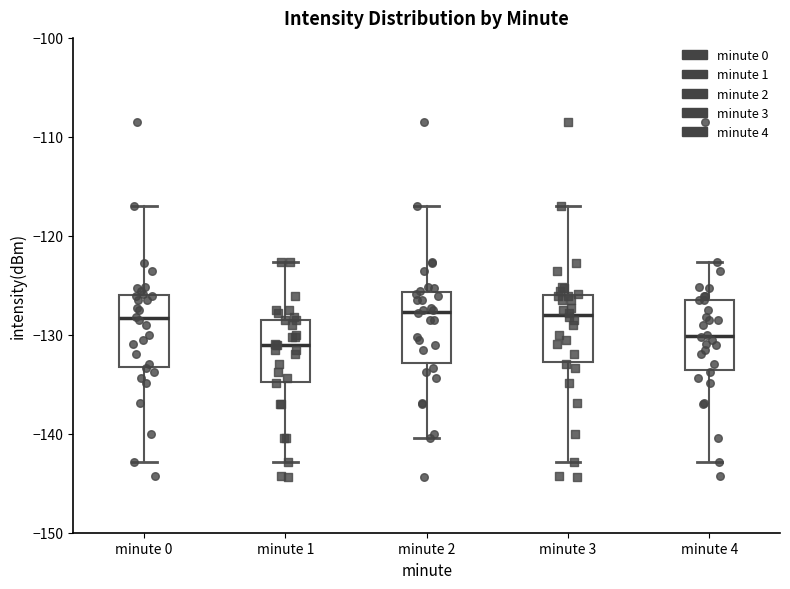

Where does the lower whisker of the box for minute 0 end on the y-axis? The values are not printed on the chart, so give them approximately, as read against the axis.

-143